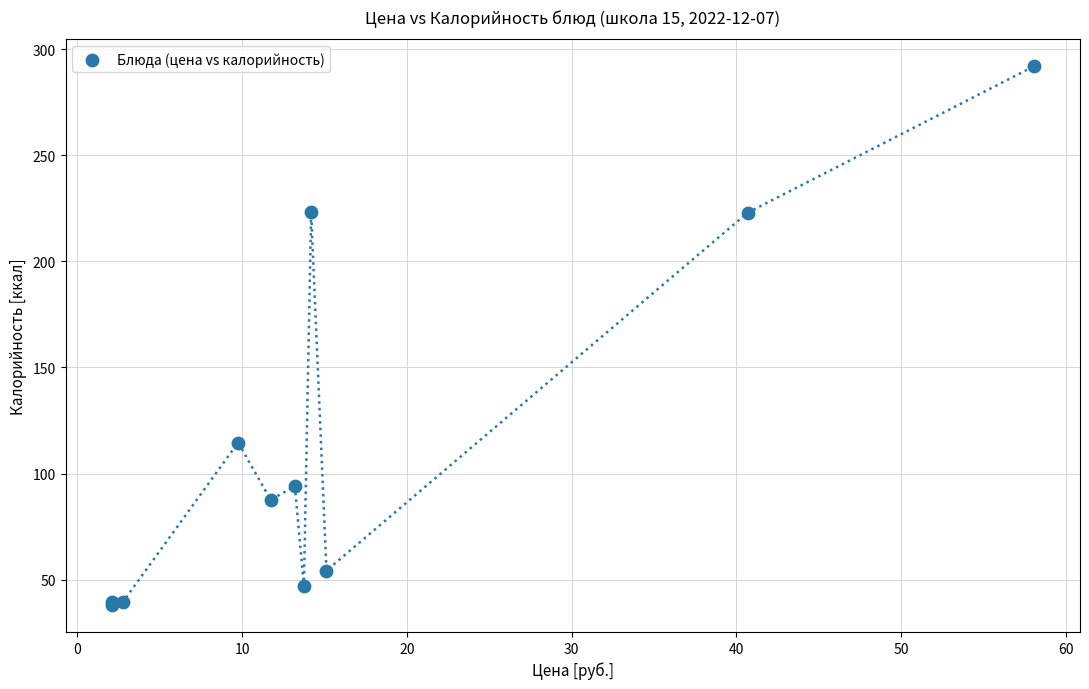

What Y value in the scatter plot is closest to 164?

114.6